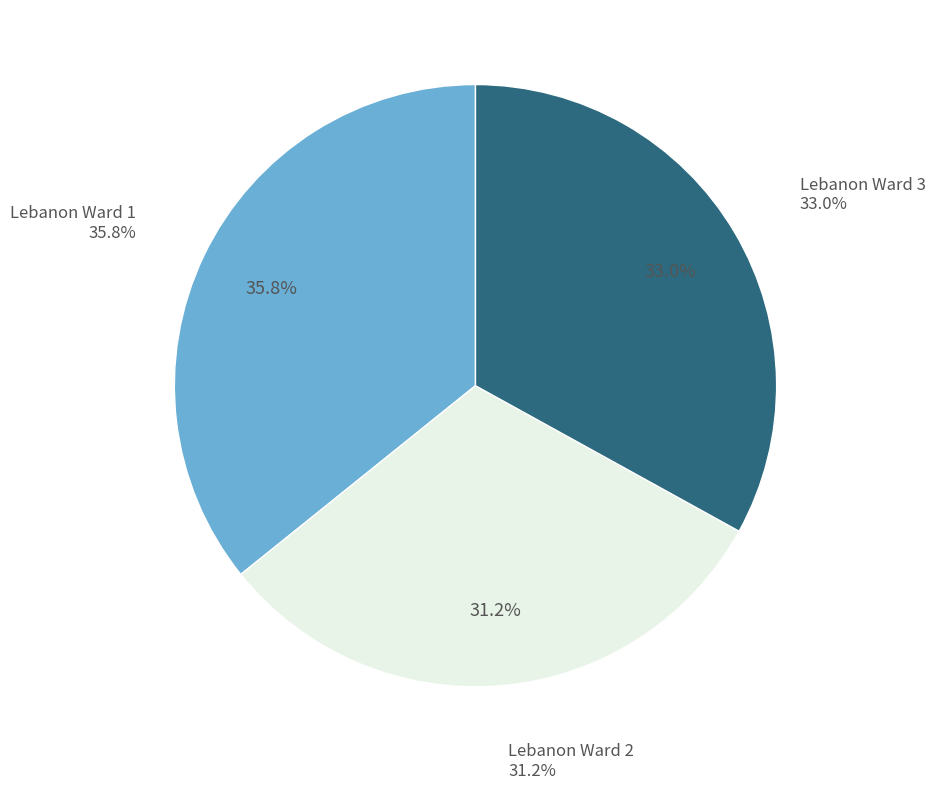

Which slice is the largest?

Lebanon Ward 1